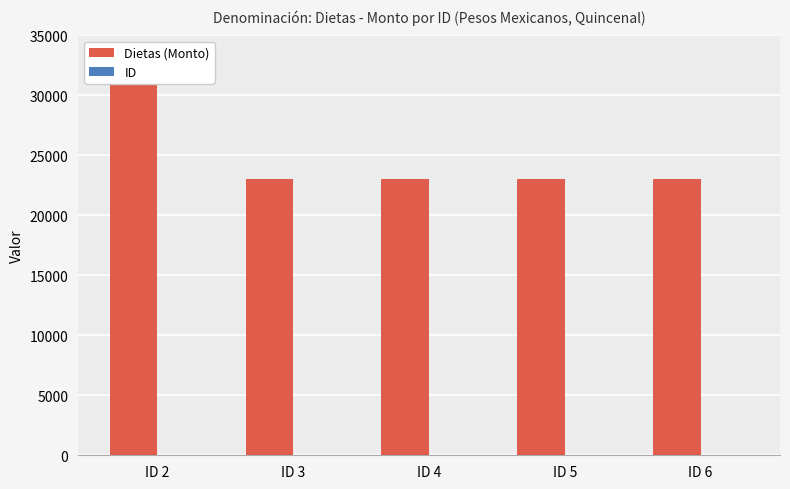

Which series has the largest total across all categories?

Dietas (Monto)